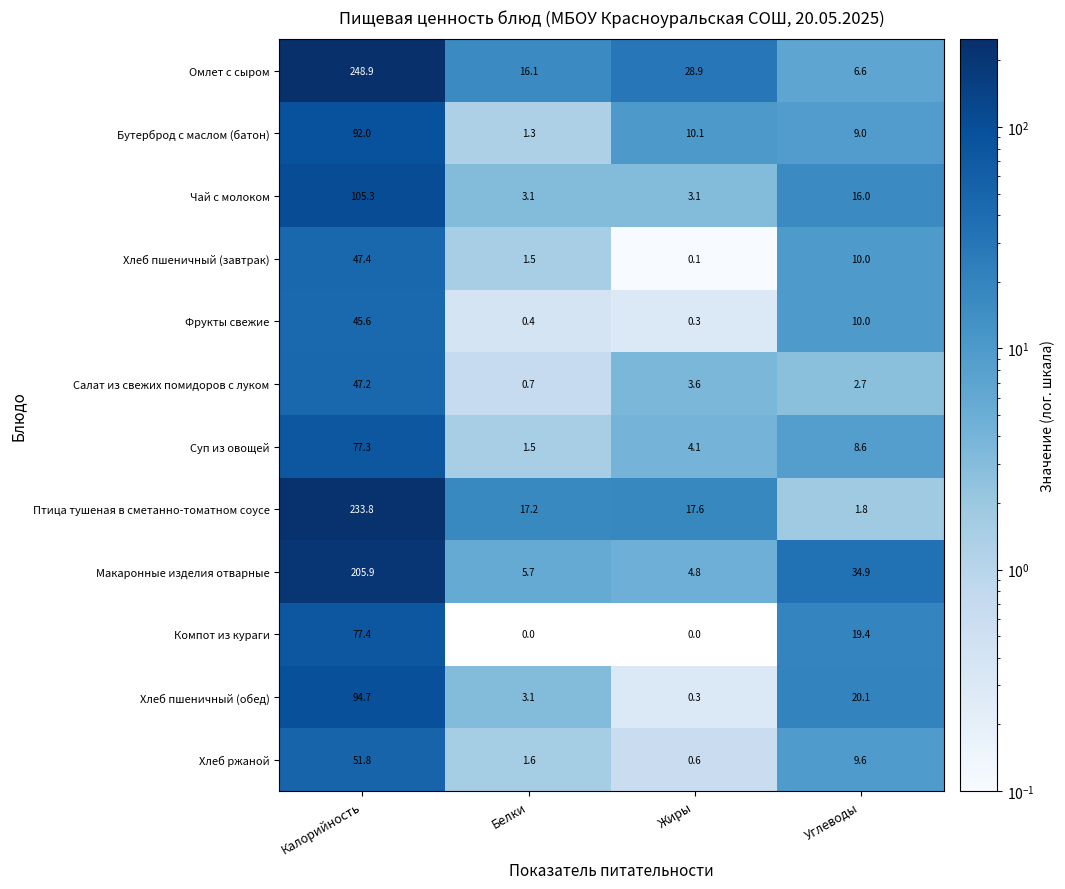

At which label does Бутерброд с маслом (батон) first exceed 10?

Калорийность